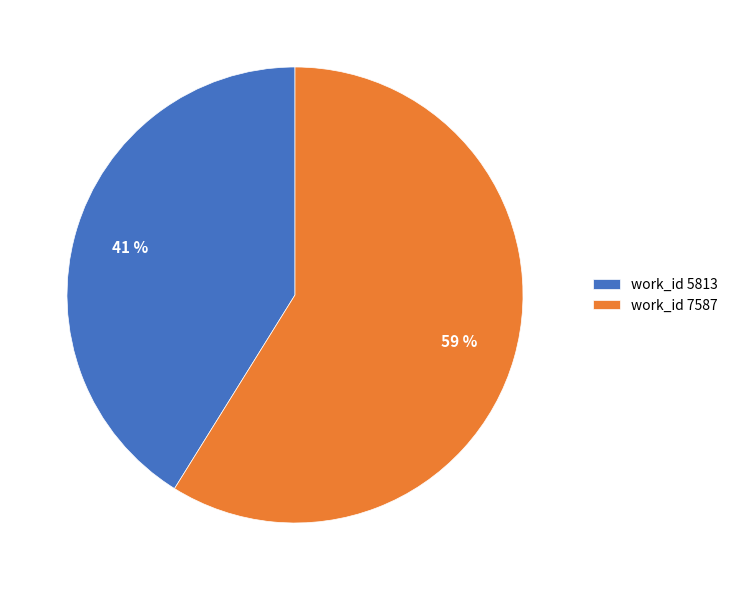

Is there any slice that represents more than half of the pie?

Yes